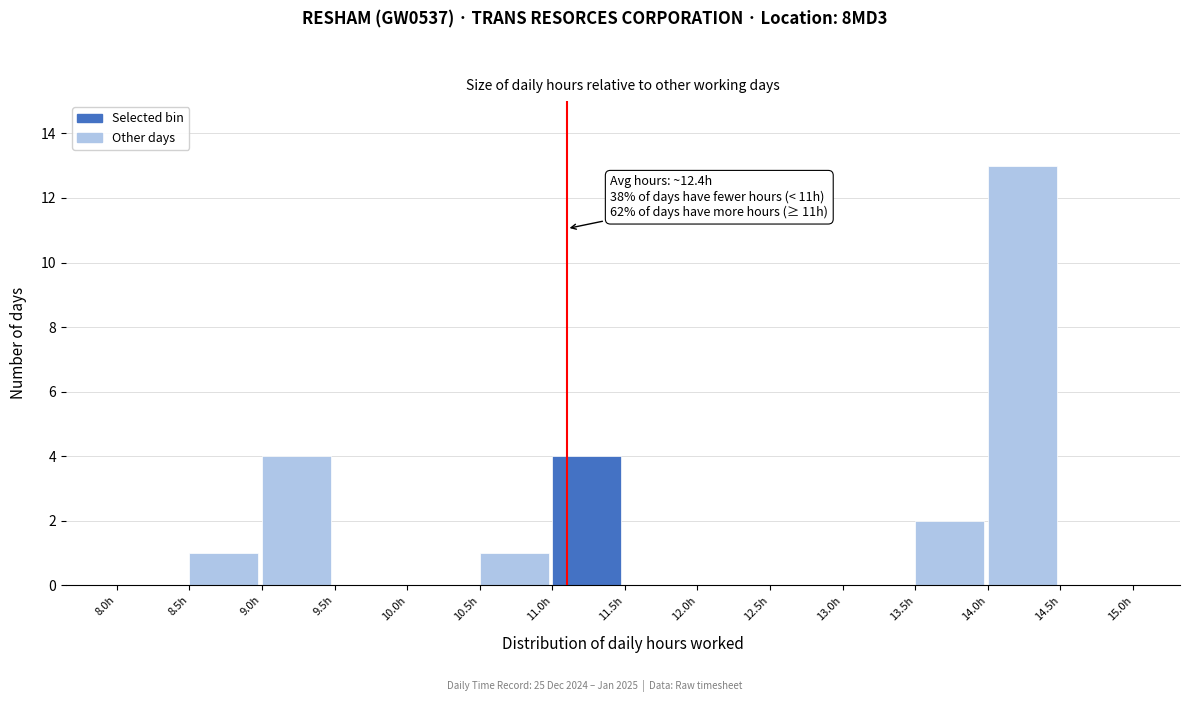

Which range on the x-axis has the tallest bar?

14.0 to 14.5